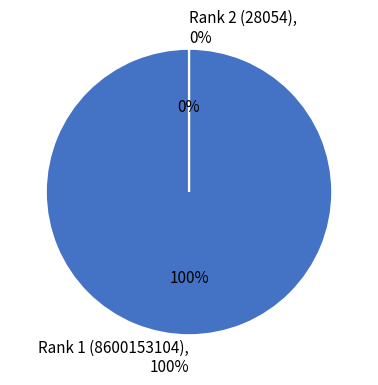

Which has a higher value, Rank 2 (28054) or Rank 1 (8600153104)?

Rank 1 (8600153104)